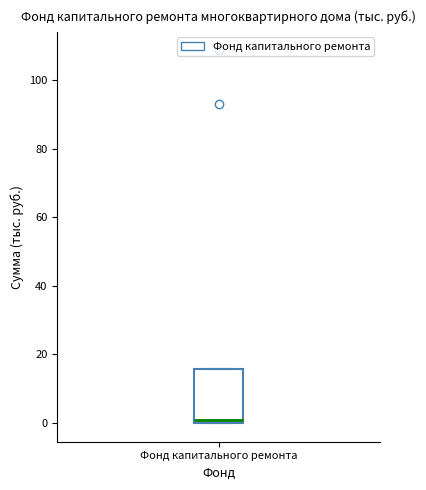

Transcribe this box plot: give where the median line is, the range the box spans, and where the two whiskers end, as read against the y-axis. The values are not printed on the chart, so give them approximately, as read against the axis.

median 0 (just above the box's lower edge), box 0 to 16, whiskers 0 to 16